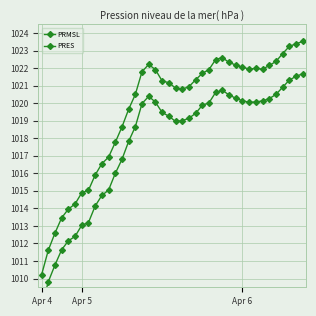

What is the difference between the maximum and minimum values in the PRES series?

13.3